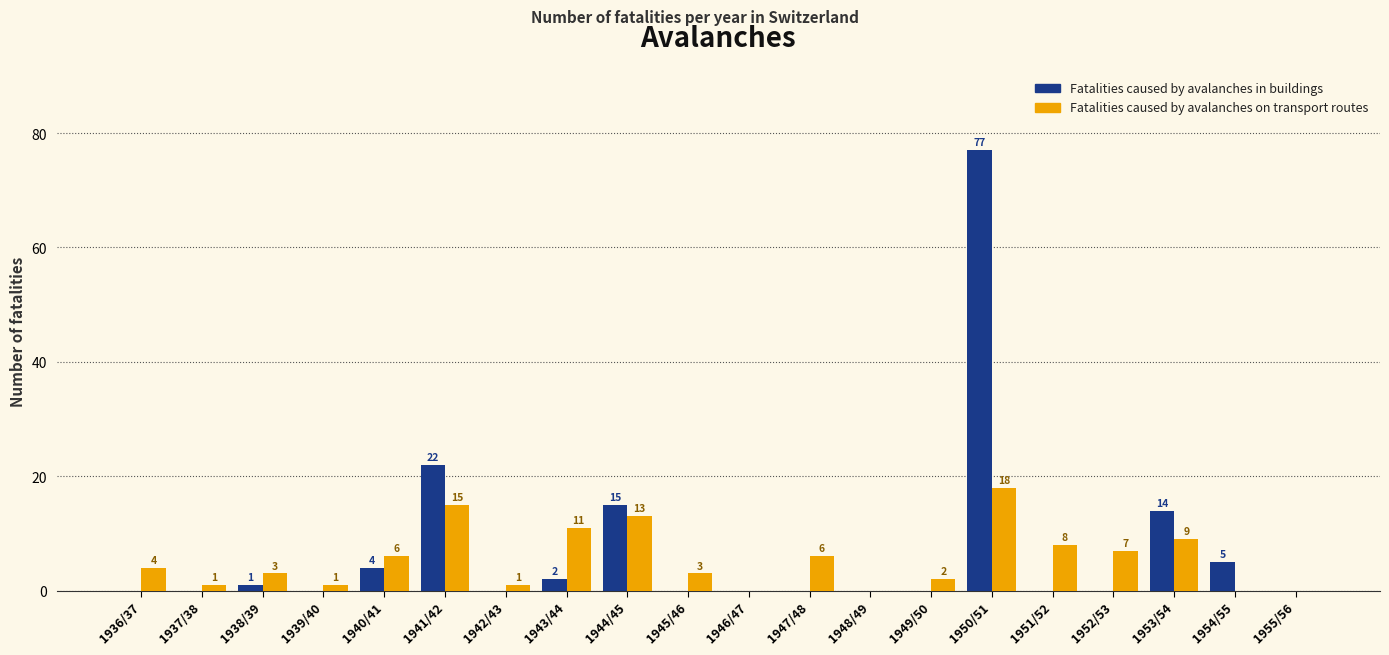

Between 1942/43 and 1947/48, which series saw the biggest shift?

Fatalities caused by avalanches on transport routes